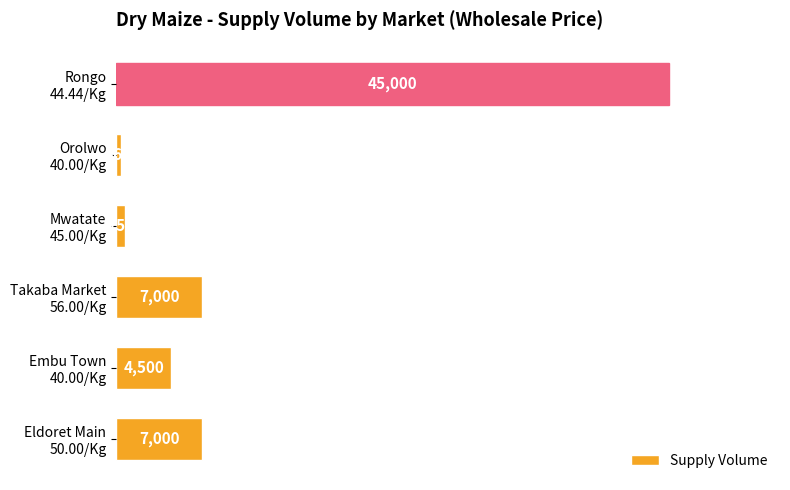

What is the difference between the maximum and minimum values?

44640